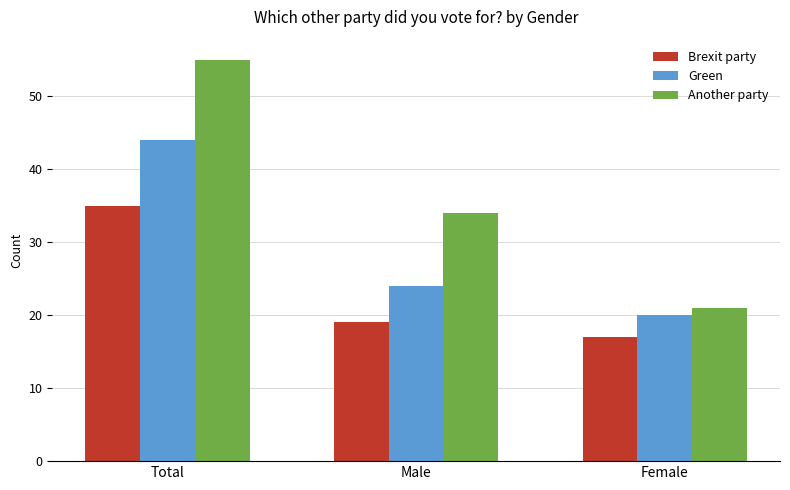

Reading left to right, extract all data points from this chart.

Brexit party: 35	19	17
Green: 44	24	20
Another party: 55	34	21